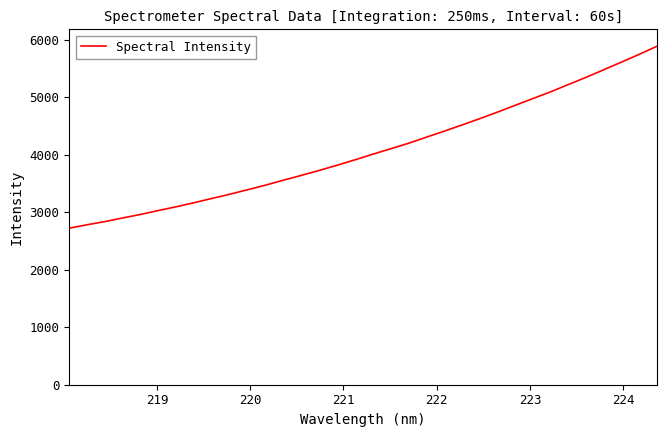

What is the smallest value displayed?

2724.6